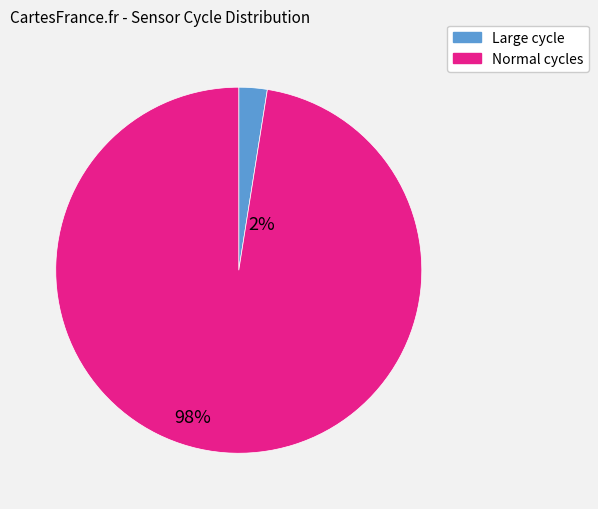

Is there any slice that represents more than half of the pie?

Yes